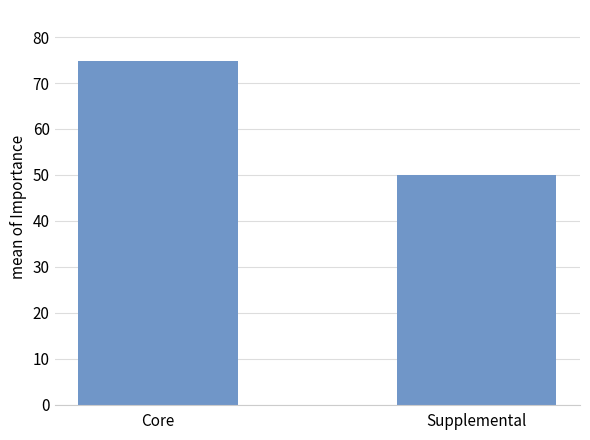

Reading left to right, transcribe all the data shown in this chart.

74.7	50.0